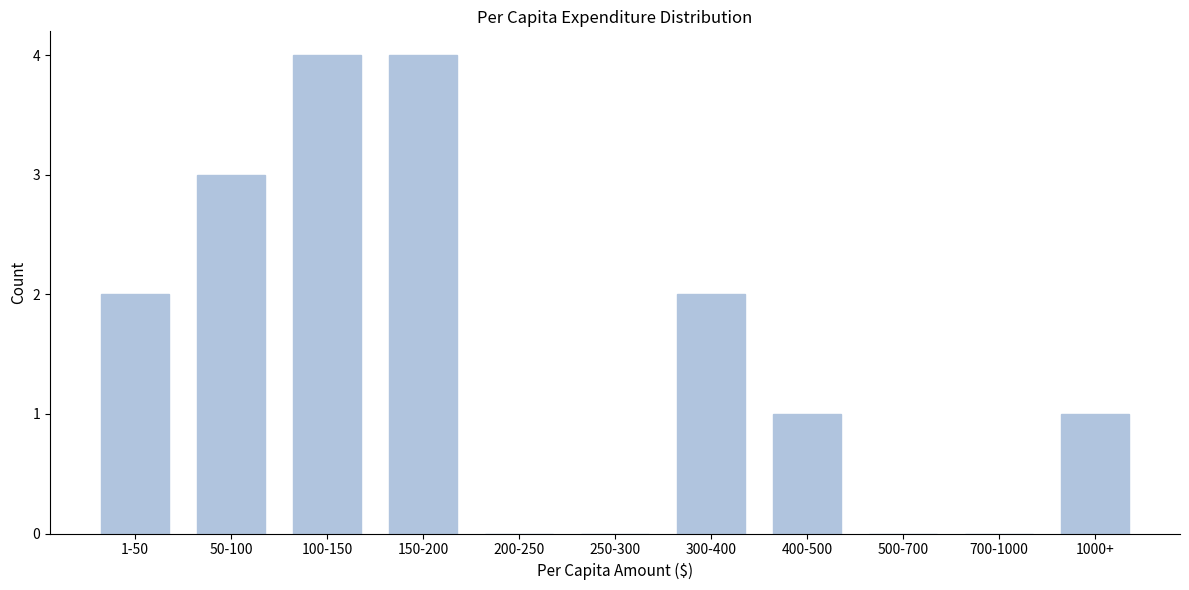

Reading right to left, list all the values displayed in this chart.

1000+=1	700-1000=0	500-700=0	400-500=1	300-400=2	250-300=0	200-250=0	150-200=4	100-150=4	50-100=3	1-50=2